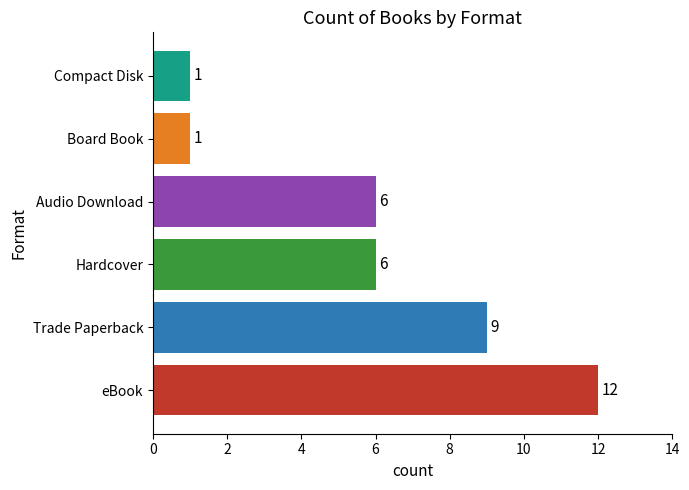

What is the average value?

6